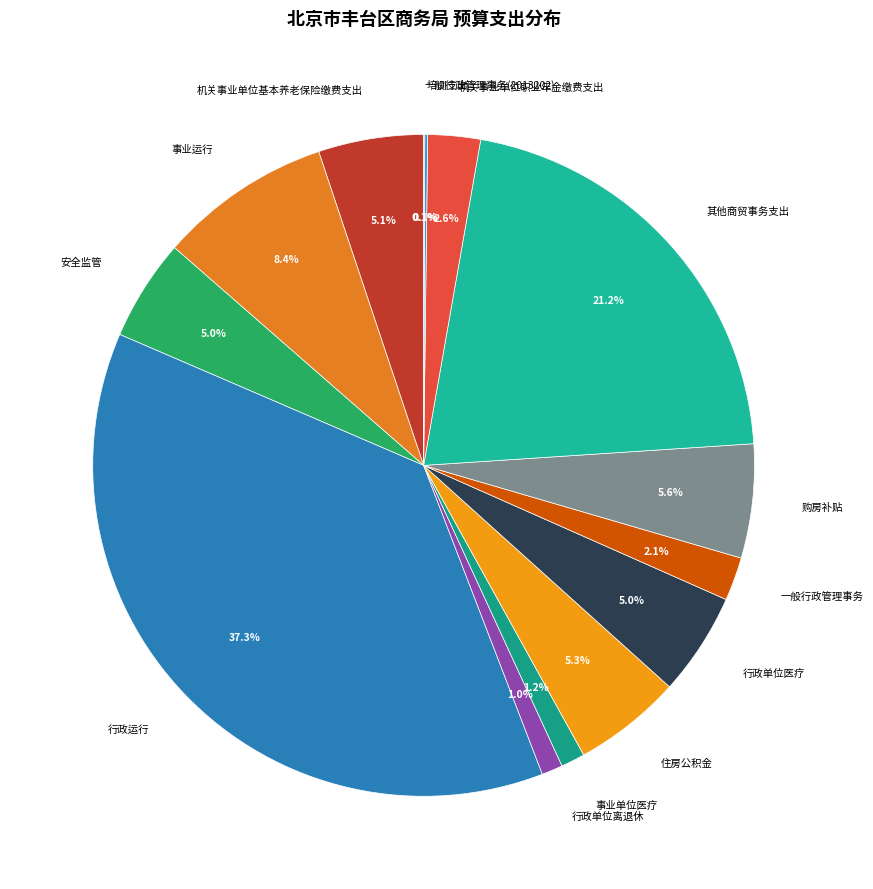

The 行政单位医疗 slice represents 5% of the pie. True or false?

True